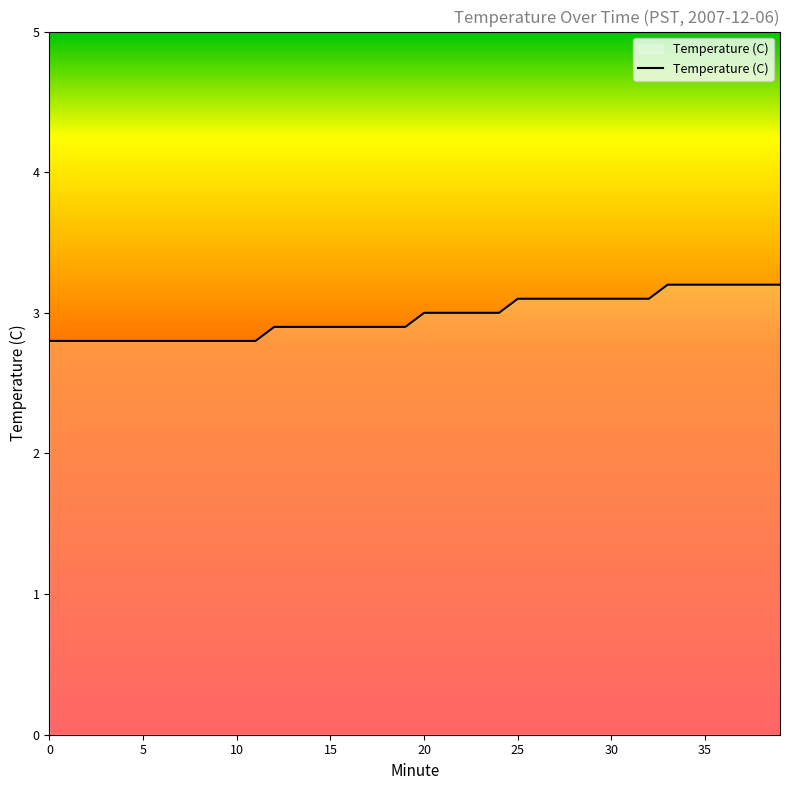

What is the smallest value displayed?

2.8